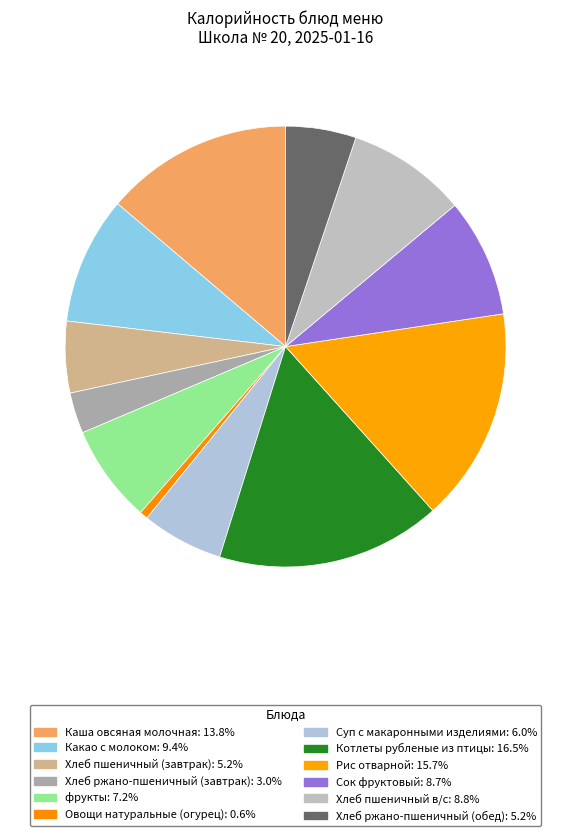

True or false: Хлеб ржано-пшеничный (завтрак) accounts for 3% of the total.

True